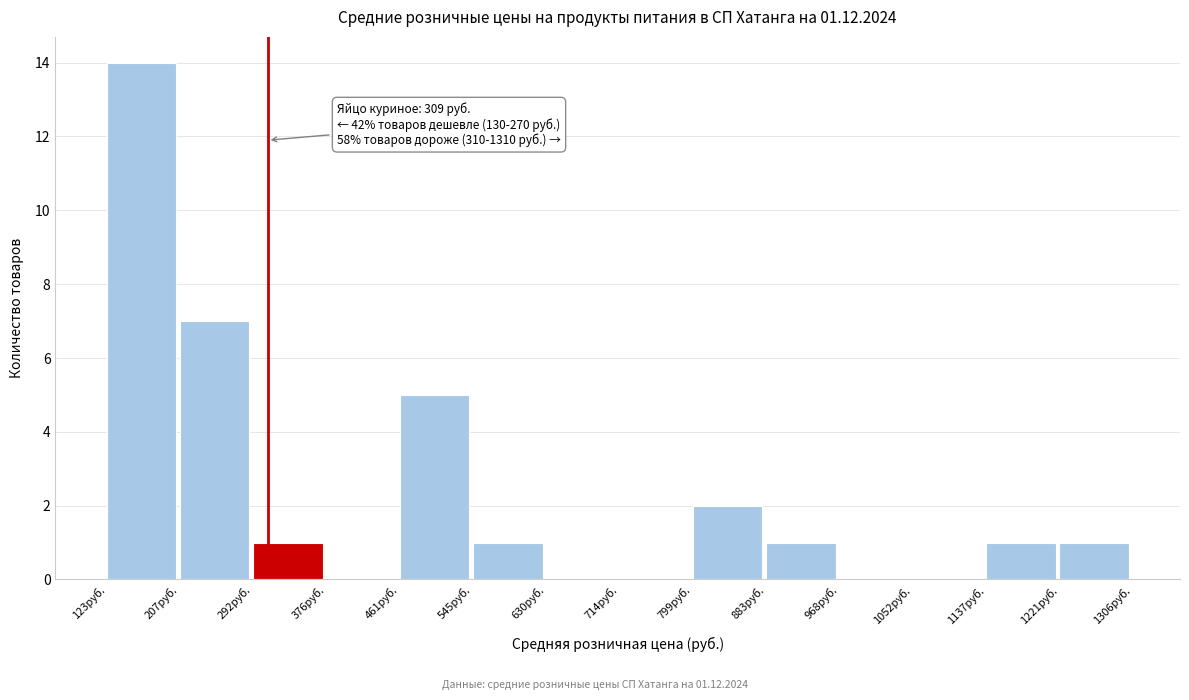

Which range on the x-axis has the tallest bar?

120 to 210